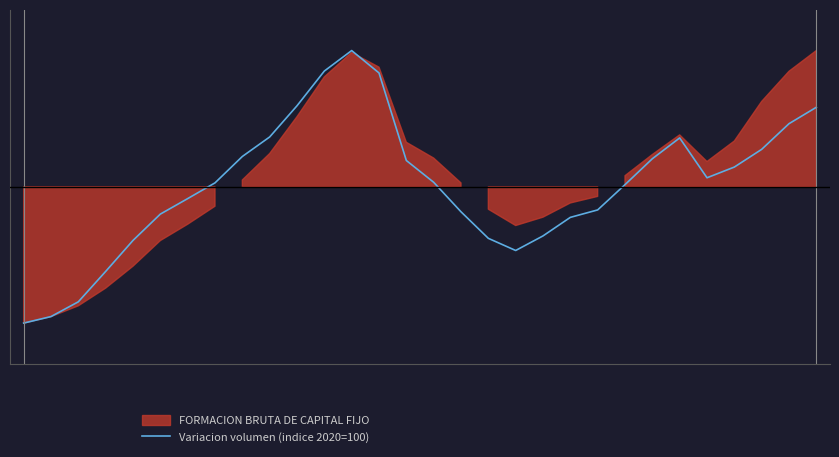

What is the change in value from 8 to 13?

+30.6